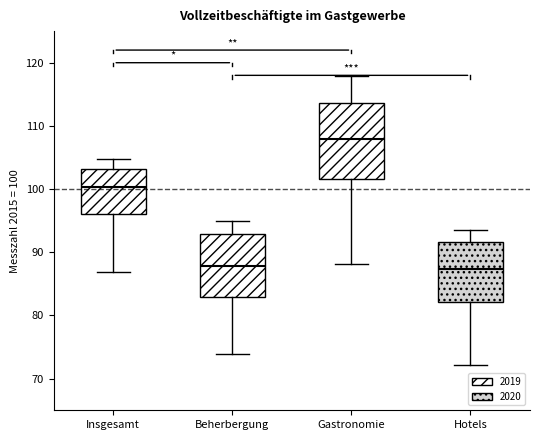

Comparing the boxes themselves (not the whiskers), which one is the tallest?

Gastronomie